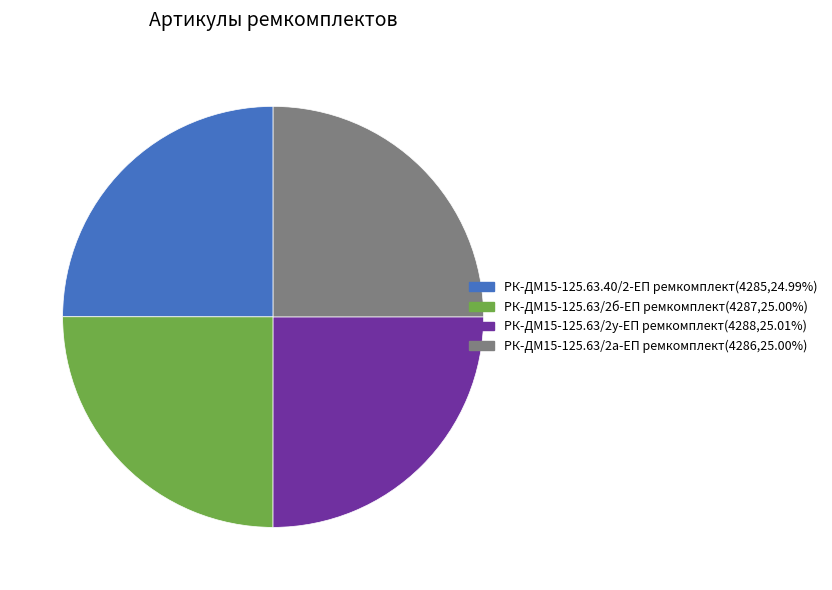

The РК-ДМ15-125.63/2а-ЕП ремкомплект slice represents 40% of the pie. True or false?

False